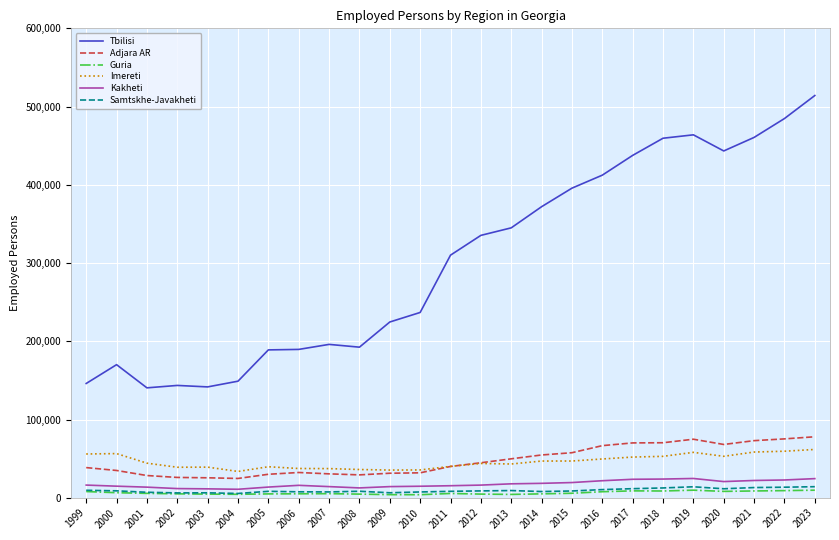

What is the sum of the Tbilisi values at 2002 and 2023?

657666